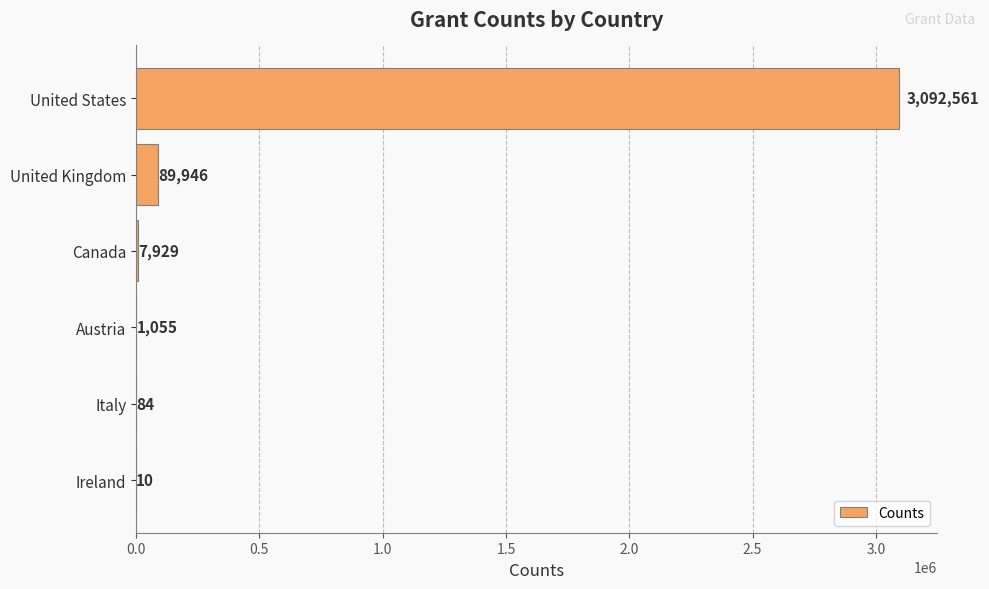

What is the ratio of the value at Austria to the value at Ireland?

105.5